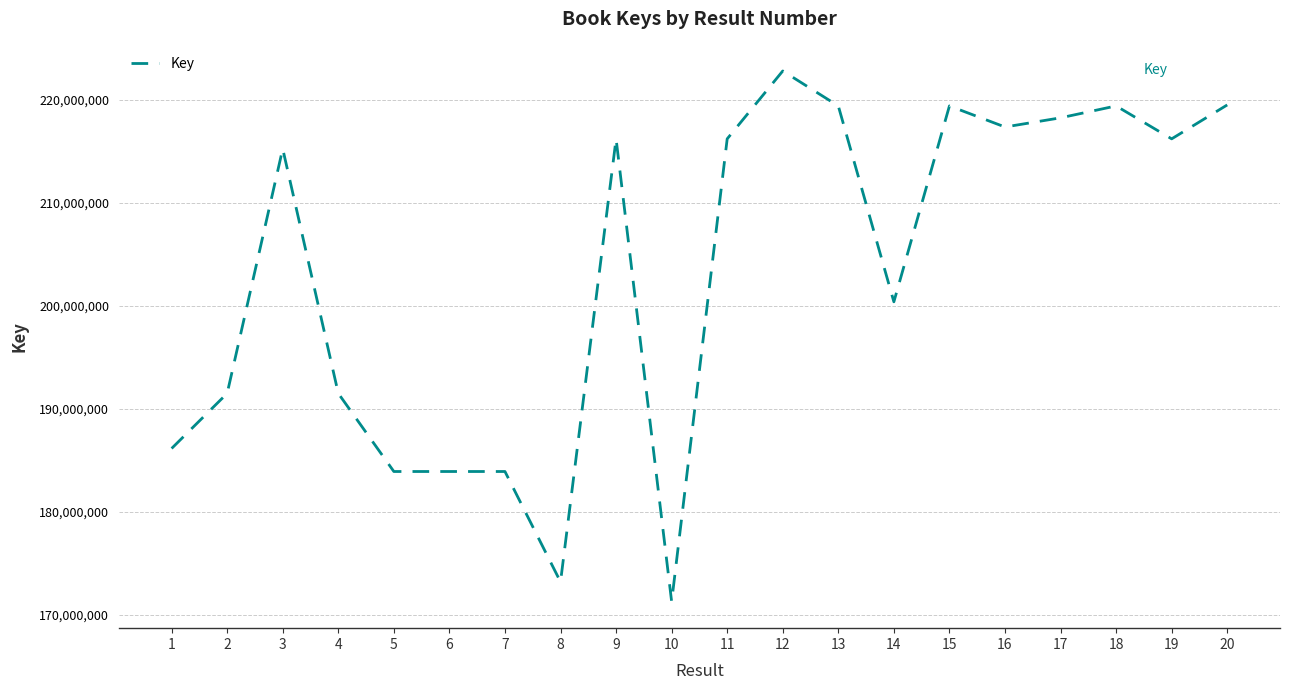

What value does the data have at 13, to the nearest 10?

219398430